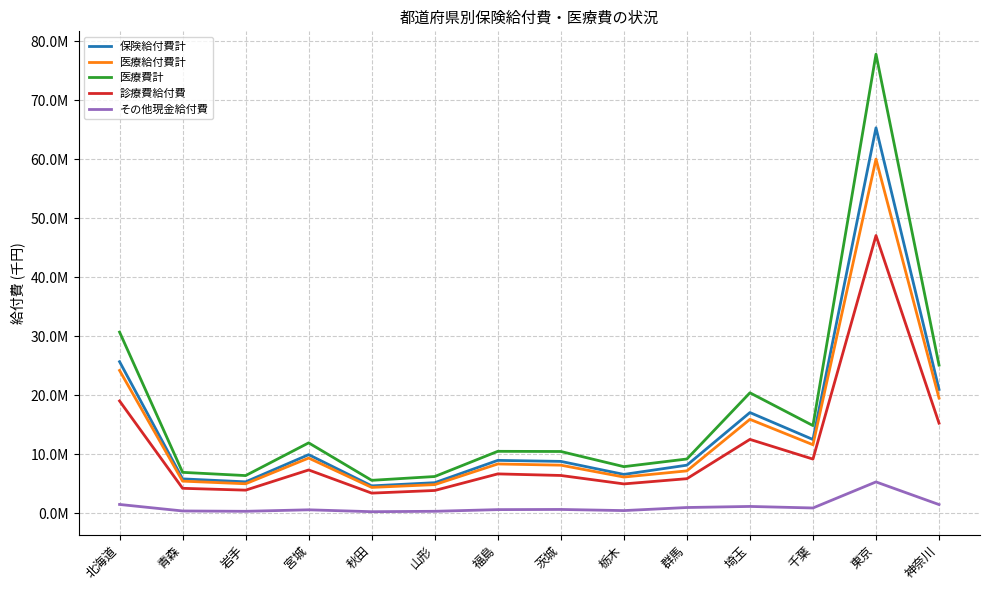

True or false: 診療費給付費 has more than 0 points higher than both neighbors.

True